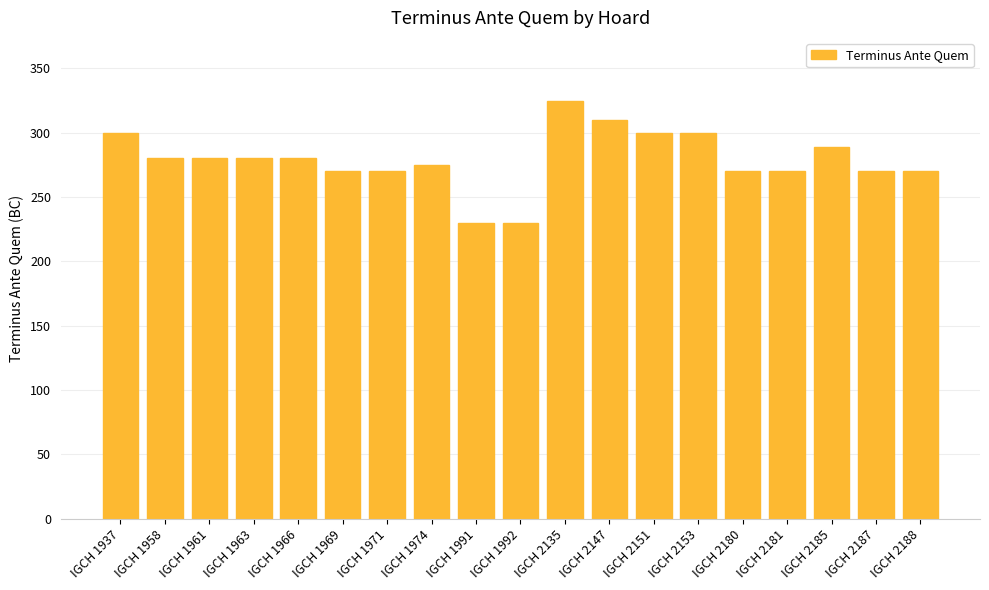

What is the maximum value shown in the chart?

325